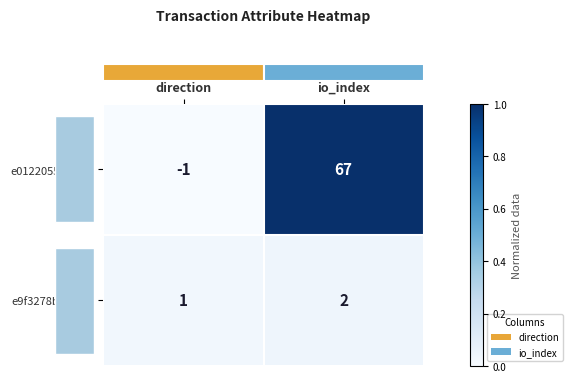

Which series changed the most between direction and io_index?

e0122055…(tx1)